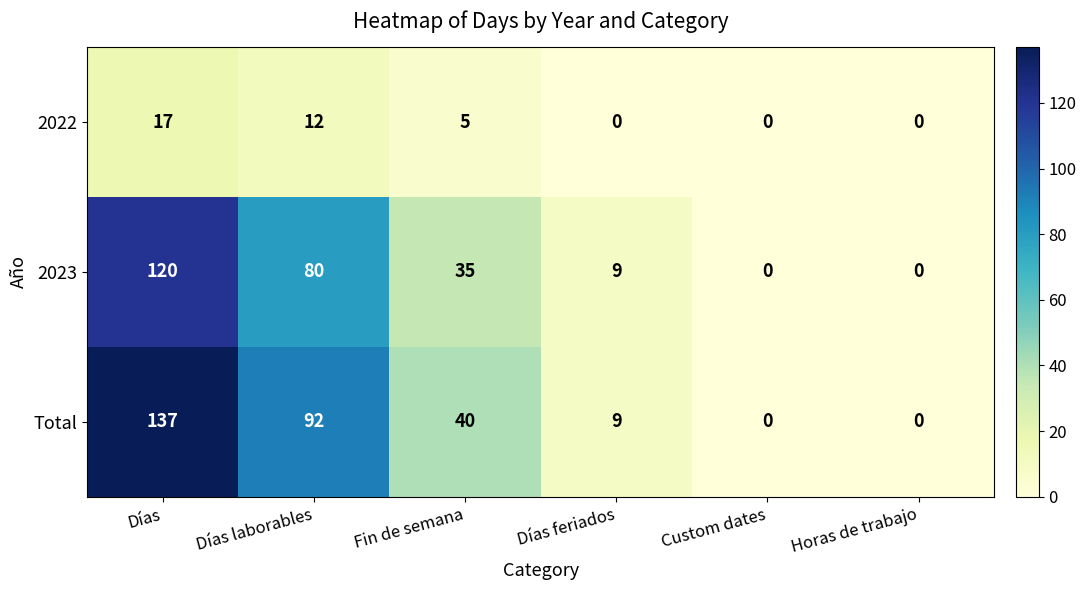

What is the maximum value for Total?

137